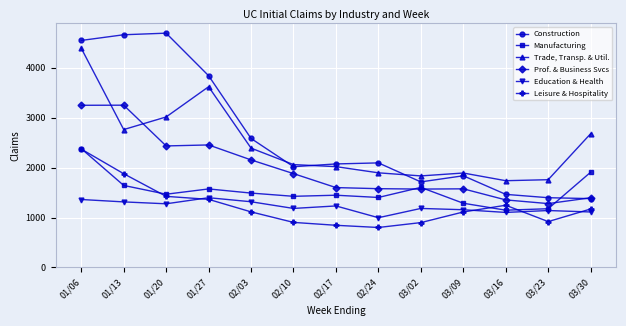

What are all the series names shown in the legend?

Construction, Manufacturing, Trade, Transp. & Util., Prof. & Business Svcs, Education & Health, Leisure & Hospitality